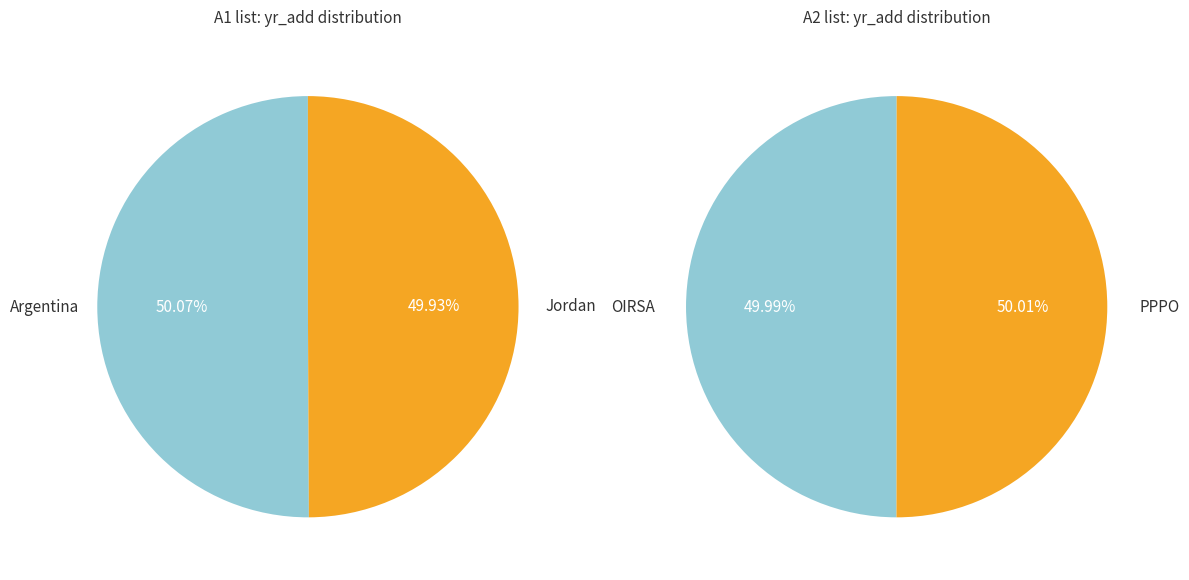

Count the number of slices in the pie.

2